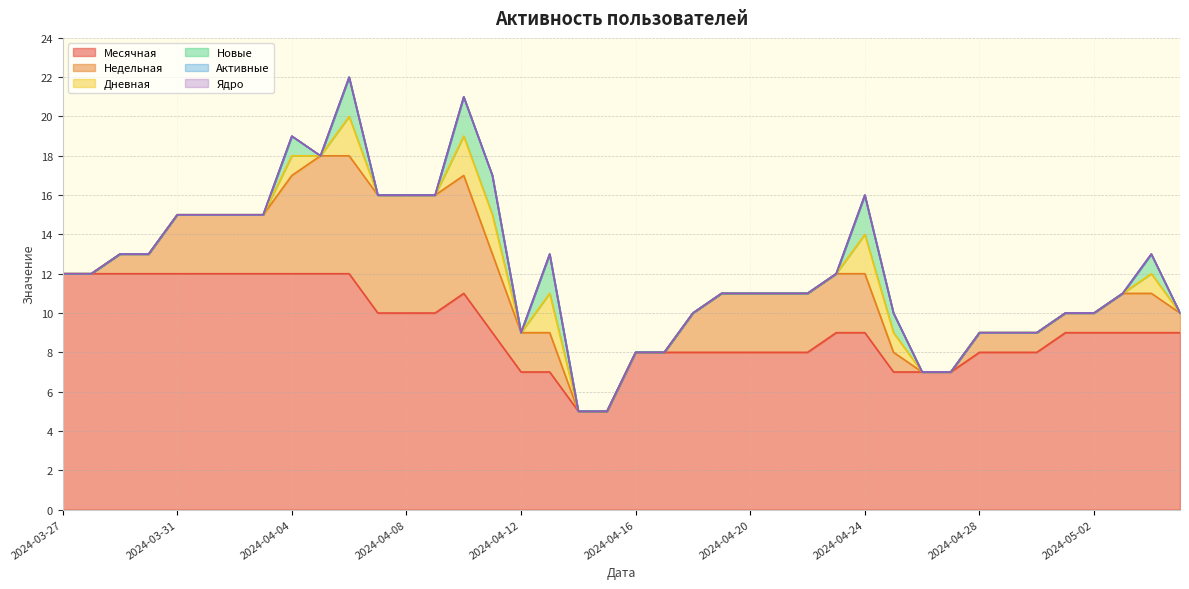

True or false: Активные and Дневная cross at least once.

False